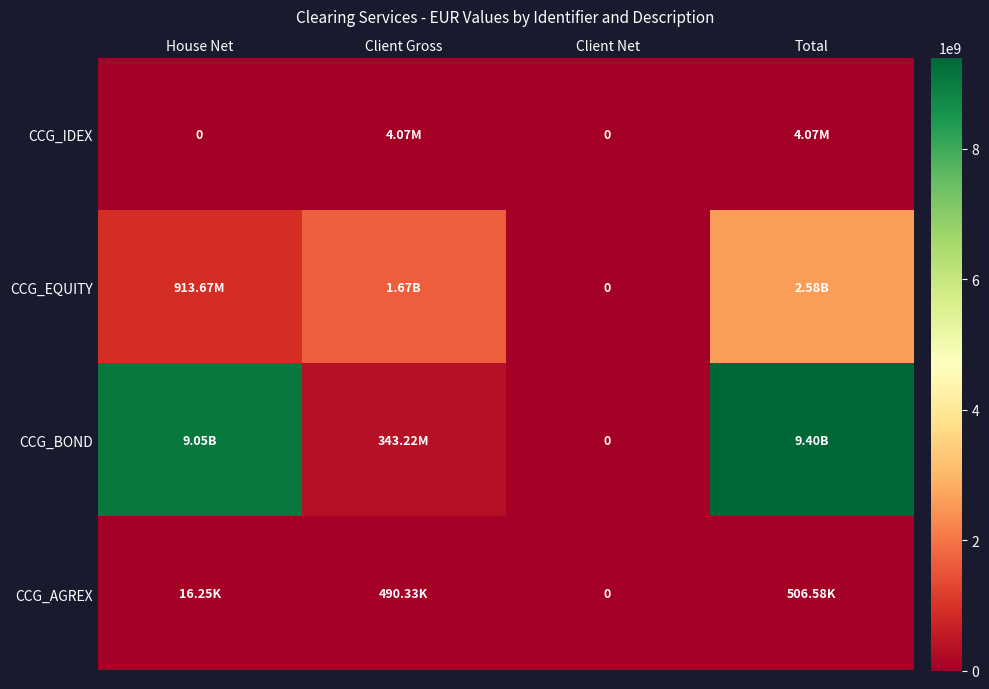

Is it true that CCG_IDEX equals 4067942.0 at Total?

True